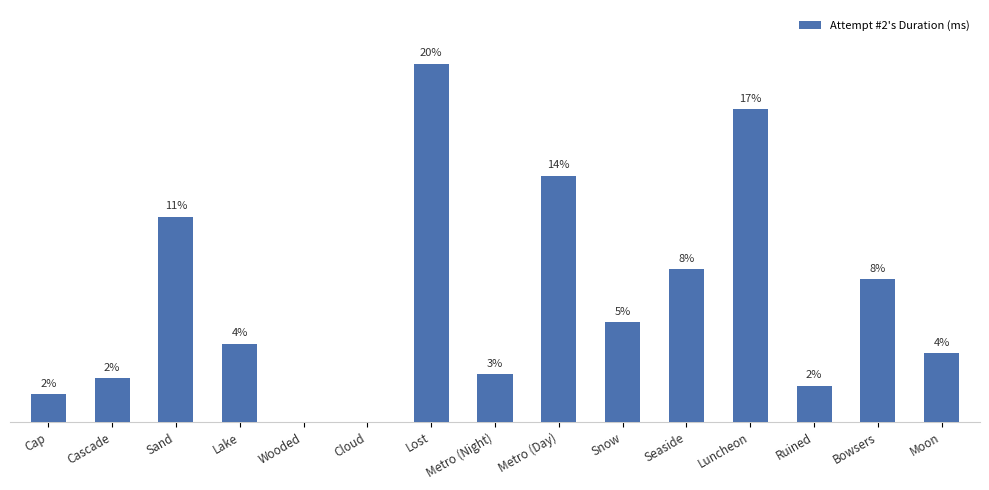

What is the difference between the values at Moon and Lost?

15.9